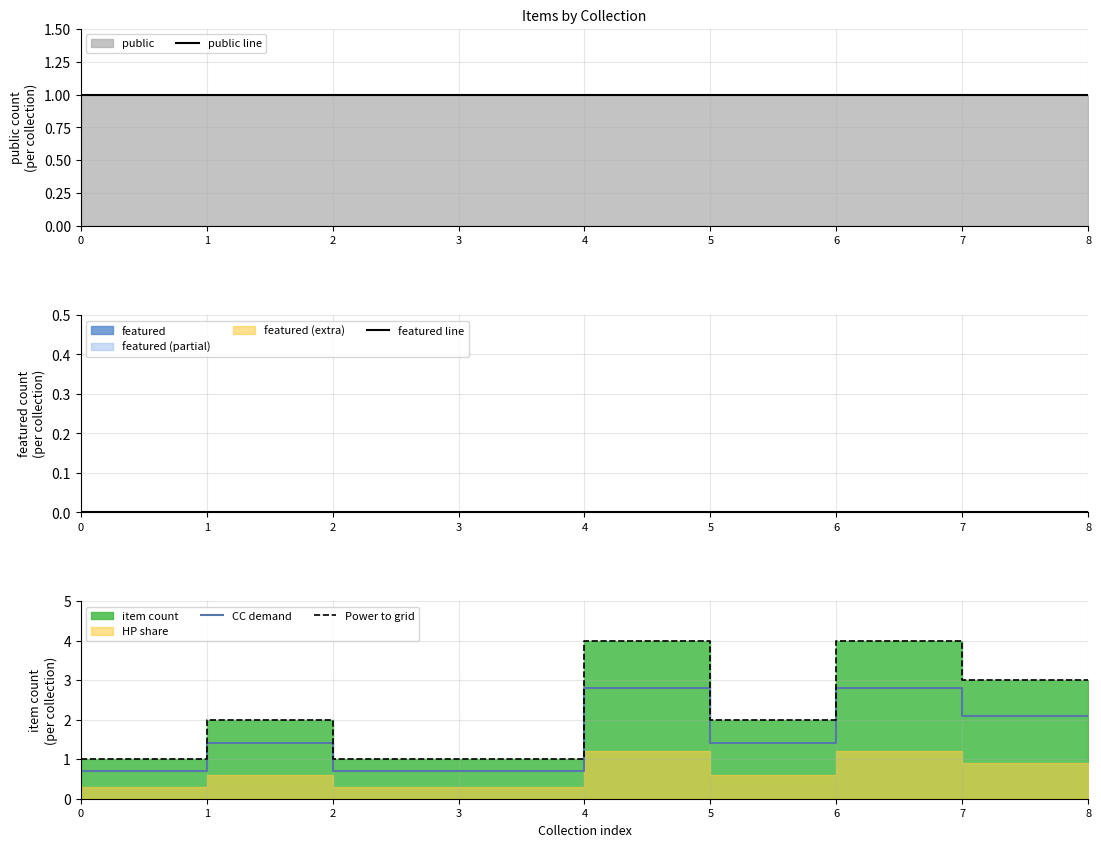

What is the sum of the Power to grid values at 8 and 6?

7.0